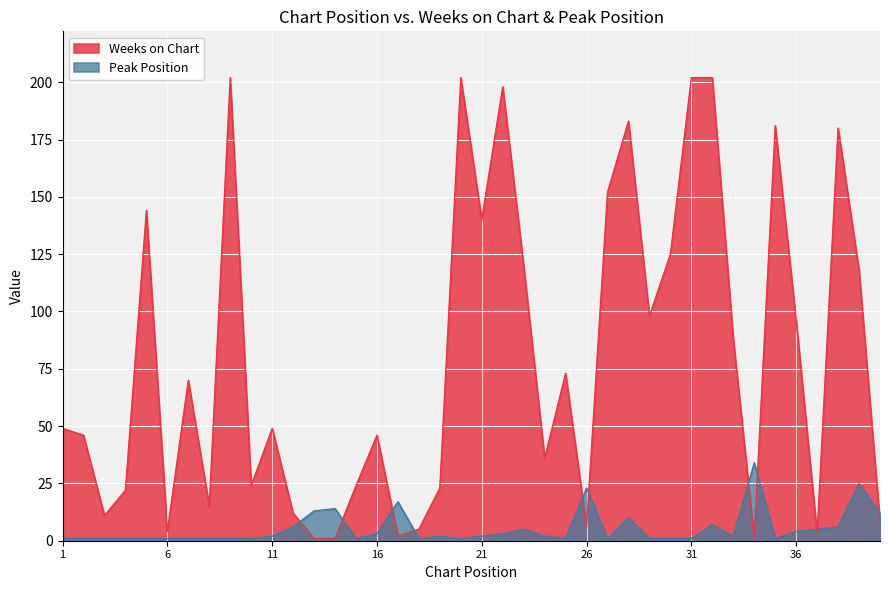

True or false: Weeks on Chart has a value of 42 at 30.

False